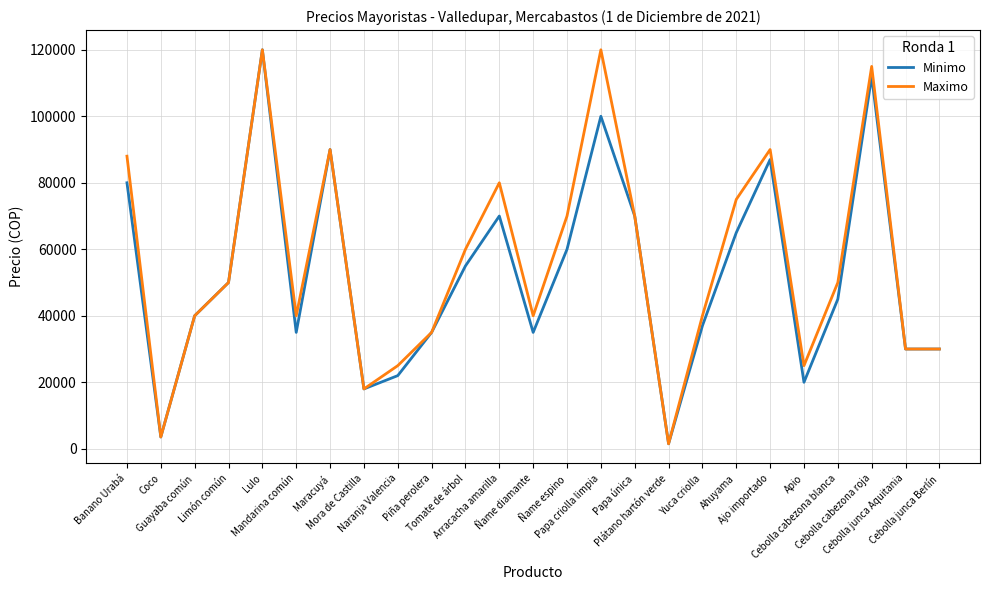

True or false: Minimo has a value of 80000 at Banano Urabá.

True